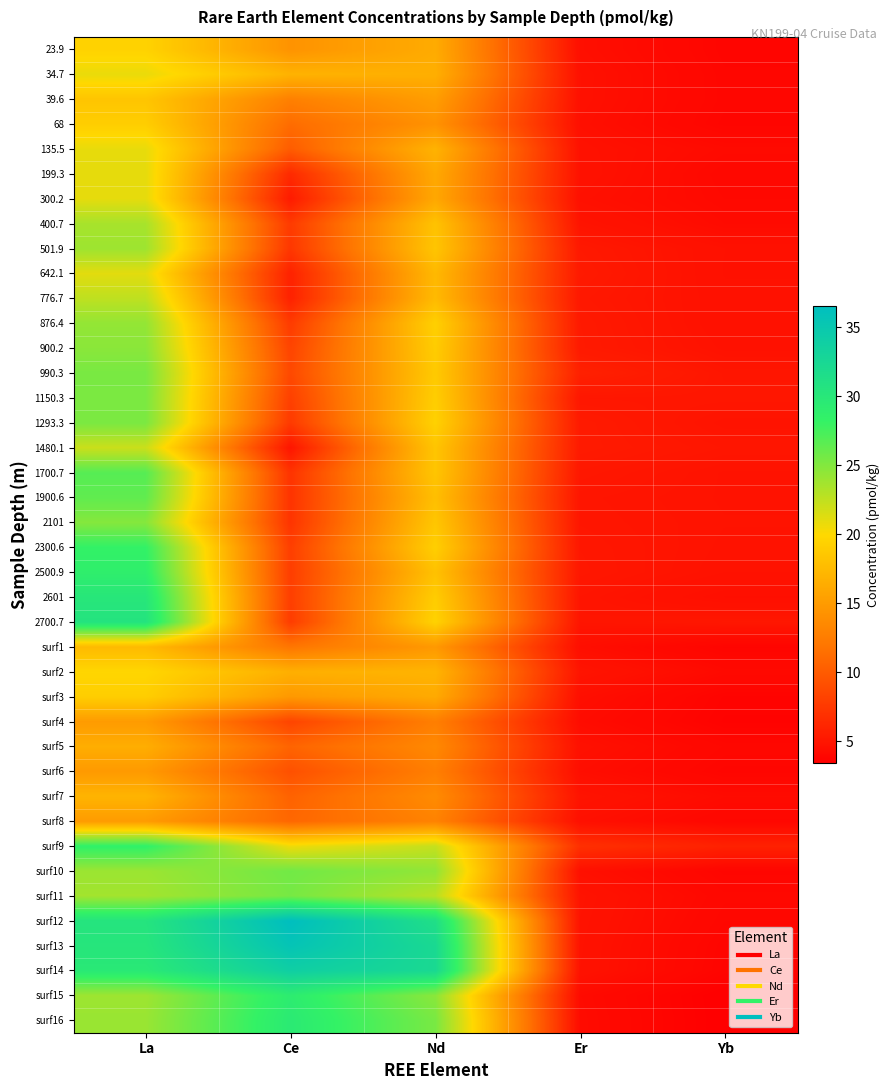

Reading left to right, transcribe all the data shown in this chart.

23.9: La=19.5	Ce=14.3	Nd=16.3	Er=4.5	Yb=3.8
34.7: La=20.8	Ce=16.9	Nd=16.6	Er=4.6	Yb=3.9
39.6: La=18.4	Ce=12.8	Nd=15.2	Er=4.6	Yb=3.9
68: La=19.1	Ce=11.2	Nd=14.3	Er=4.5	Yb=3.8
135.5: La=20.9	Ce=10.1	Nd=16.9	Er=4.7	Yb=4.2
199.3: La=21.0	Ce=6.4	Nd=16.1	Er=4.7	Yb=4.0
300.2: La=21.0	Ce=5.4	Nd=16.0	Er=4.6	Yb=4.1
400.7: La=23.5	Ce=7.6	Nd=18.2	Er=4.8	Yb=4.2
501.9: La=23.9	Ce=7.4	Nd=18.4	Er=5.2	Yb=4.6
642.1: La=21.1	Ce=5.9	Nd=17.4	Er=5.3	Yb=4.6
776.7: La=22.6	Ce=5.8	Nd=17.5	Er=5.2	Yb=4.7
876.4: La=24.3	Ce=7.7	Nd=19.3	Er=5.3	Yb=4.6
900.2: La=24.7	Ce=8.3	Nd=19.0	Er=5.3	Yb=4.7
990.3: La=25.4	Ce=8.7	Nd=18.8	Er=5.8	Yb=5.0
1150.3: La=25.3	Ce=8.1	Nd=19.1	Er=5.1	Yb=5.0
1293.3: La=25.3	Ce=7.6	Nd=19.4	Er=5.3	Yb=4.8
1480.1: La=22.1	Ce=5.0	Nd=18.4	Er=5.3	Yb=5.0
1700.7: La=26.8	Ce=7.1	Nd=18.4	Er=5.1	Yb=4.8
1900.6: La=26.4	Ce=7.2	Nd=17.9	Er=5.0	Yb=4.8
2101: La=24.9	Ce=7.2	Nd=18.5	Er=5.0	Yb=4.8
2300.6: La=28.3	Ce=8.0	Nd=19.2	Er=5.1	Yb=4.8
2500.9: La=28.8	Ce=7.9	Nd=18.1	Er=5.1	Yb=4.8
2601: La=30.1	Ce=7.9	Nd=19.0	Er=4.9	Yb=4.5
2700.7: La=30.6	Ce=7.8	Nd=19.5	Er=5.0	Yb=5.1
surf1: La=17.5	Ce=12.0	Nd=14.8	Er=4.5	Yb=3.8
surf2: La=19.8	Ce=16.6	Nd=17.0	Er=4.9	Yb=4.2
surf3: La=19.1	Ce=14.8	Nd=16.2	Er=4.5	Yb=3.7
surf4: La=15.0	Ce=8.4	Nd=12.7	Er=4.3	Yb=3.6
surf5: La=16.5	Ce=10.7	Nd=13.5	Er=4.6	Yb=4.0
surf6: La=14.9	Ce=9.2	Nd=12.7	Er=4.4	Yb=3.8
surf7: La=17.0	Ce=10.5	Nd=13.7	Er=4.9	Yb=4.2
surf8: La=15.0	Ce=10.9	Nd=13.0	Er=4.6	Yb=4.0
surf9: La=28.5	Ce=20.6	Nd=22.3	Er=6.9	Yb=5.8
surf10: La=24.0	Ce=25.7	Nd=24.4	Er=4.6	Yb=3.8
surf11: La=23.7	Ce=25.5	Nd=22.8	Er=4.8	Yb=4.0
surf12: La=30.5	Ce=36.5	Nd=31.3	Er=4.8	Yb=3.9
surf13: La=30.3	Ce=35.6	Nd=32.3	Er=4.8	Yb=3.8
surf14: La=29.7	Ce=33.9	Nd=32.3	Er=4.8	Yb=3.8
surf15: La=23.9	Ce=29.2	Nd=24.7	Er=4.2	Yb=3.4
surf16: La=24.1	Ce=29.5	Nd=25.4	Er=4.3	Yb=3.4